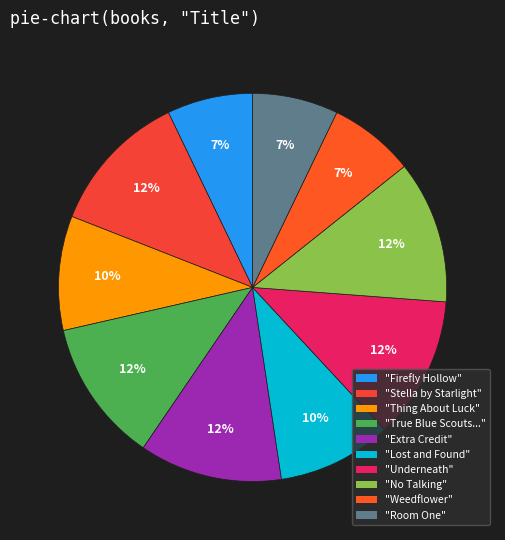

How many segments does this pie chart have?

10